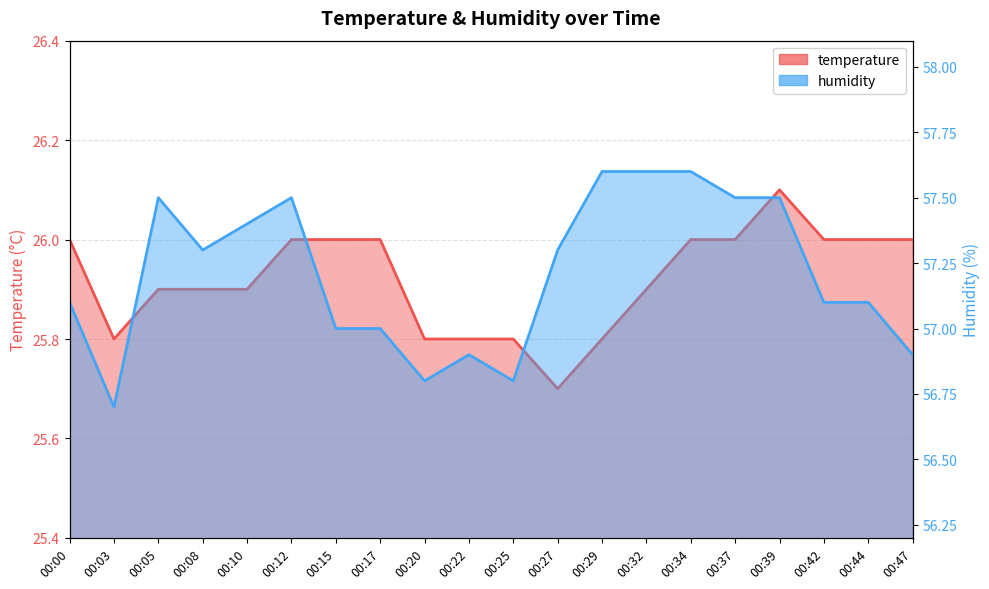

Which series has the largest total across all categories?

humidity